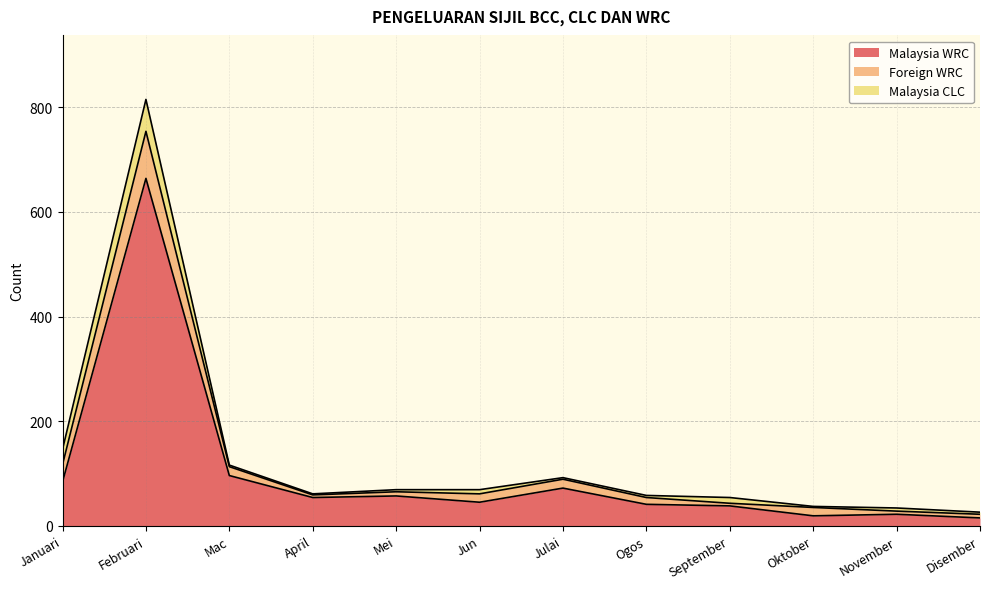

True or false: Malaysia CLC has more than 2 interior local peaks.

True